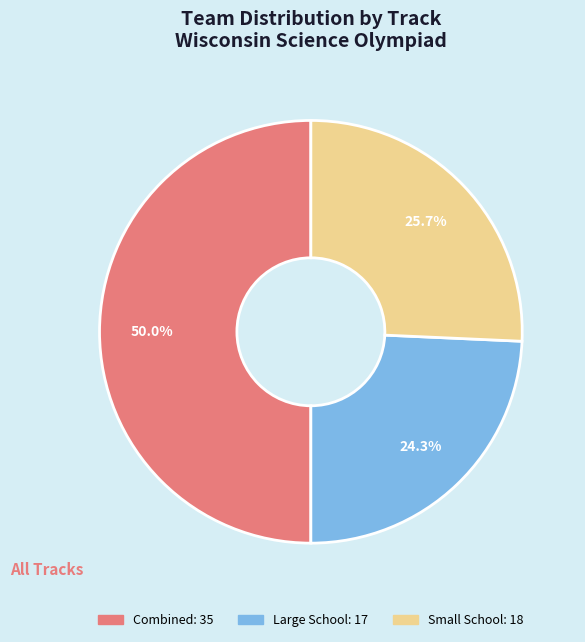

Which slice is the largest?

Combined